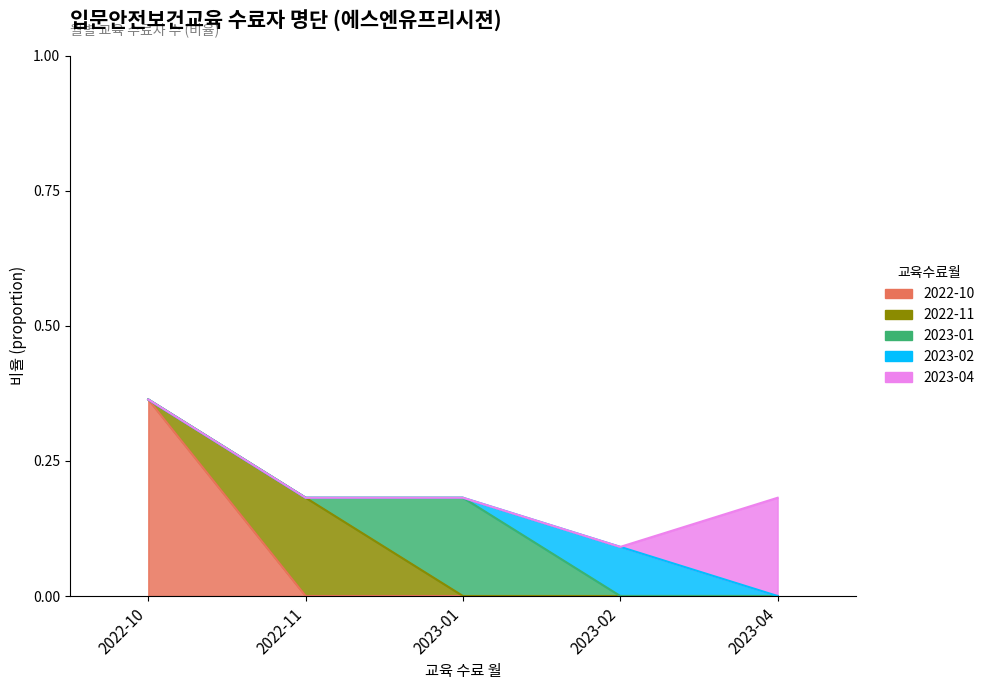

What is the difference between the second highest and minimum values?

0.1